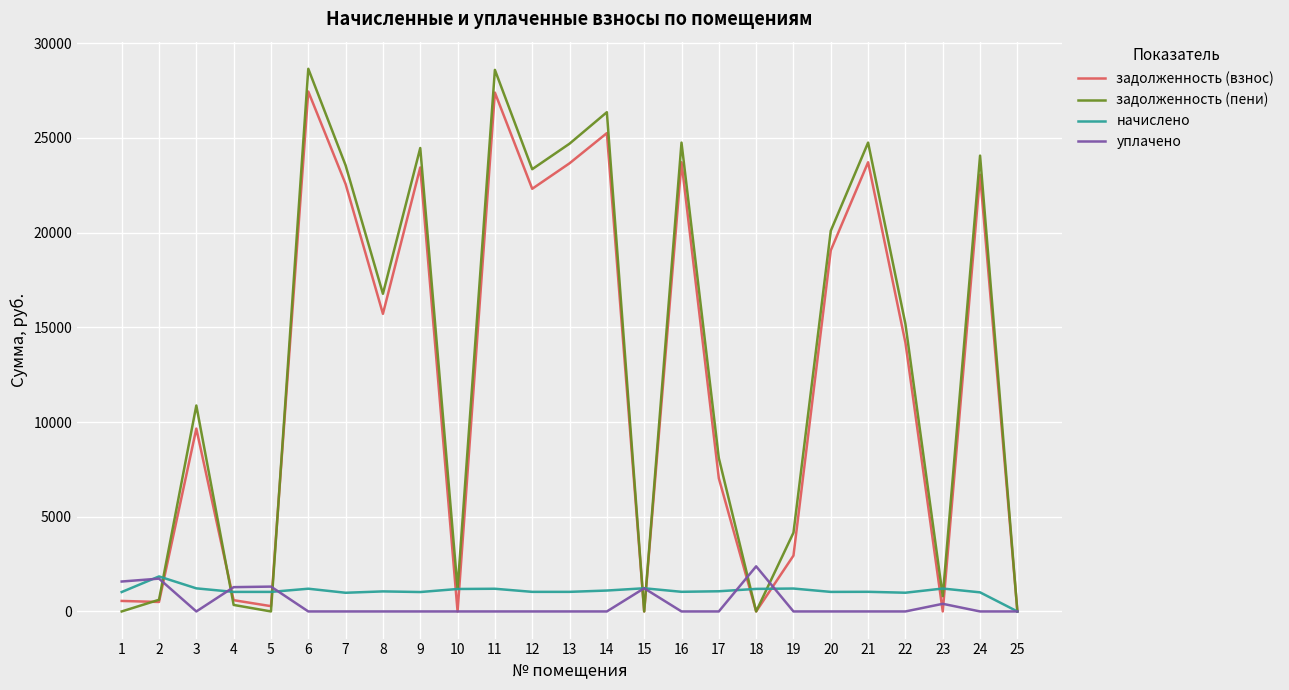

True or false: начислено has more than 2 interior local peaks.

True